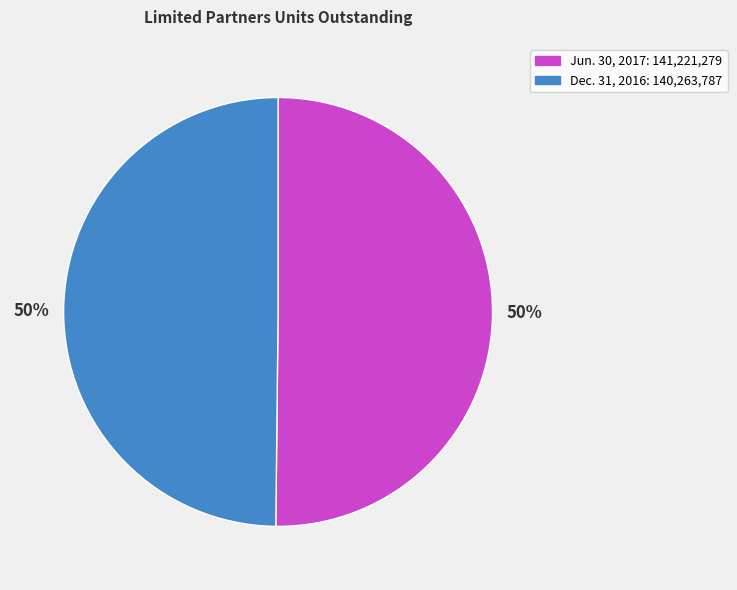

To the nearest percent, what is the average slice percentage?

50%